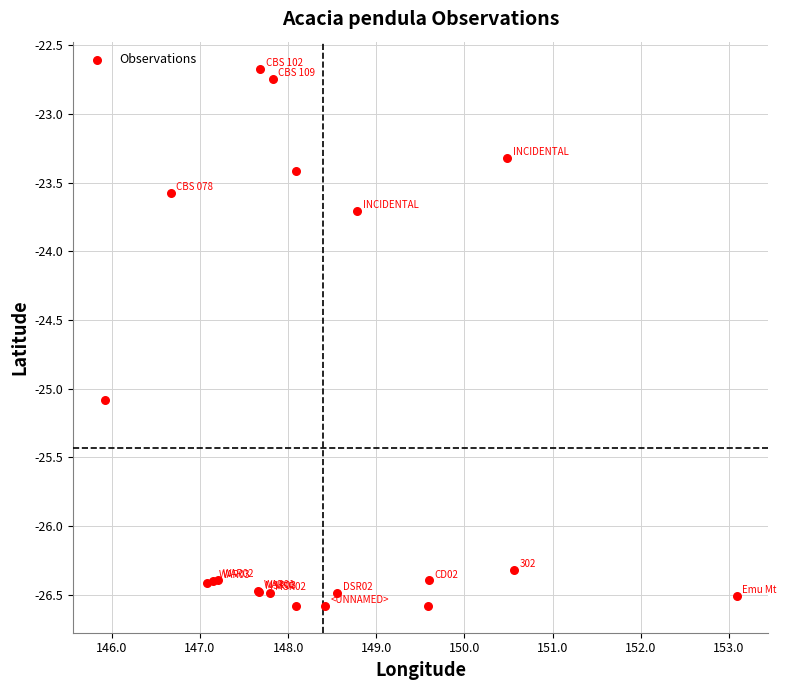

What Y value in the scatter plot is closest to -24?

-23.7